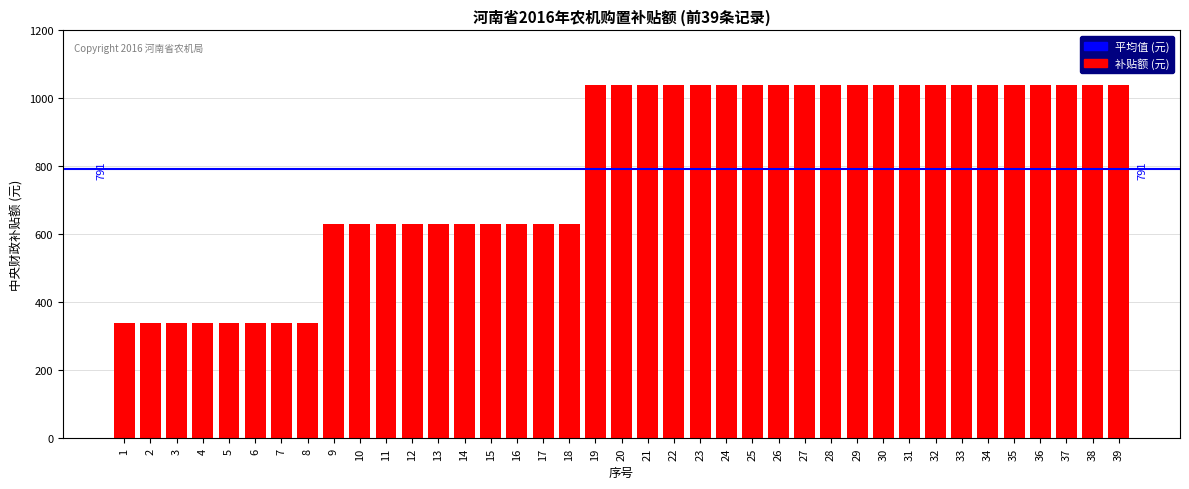

The value at 25 is 1040. True or false?

True